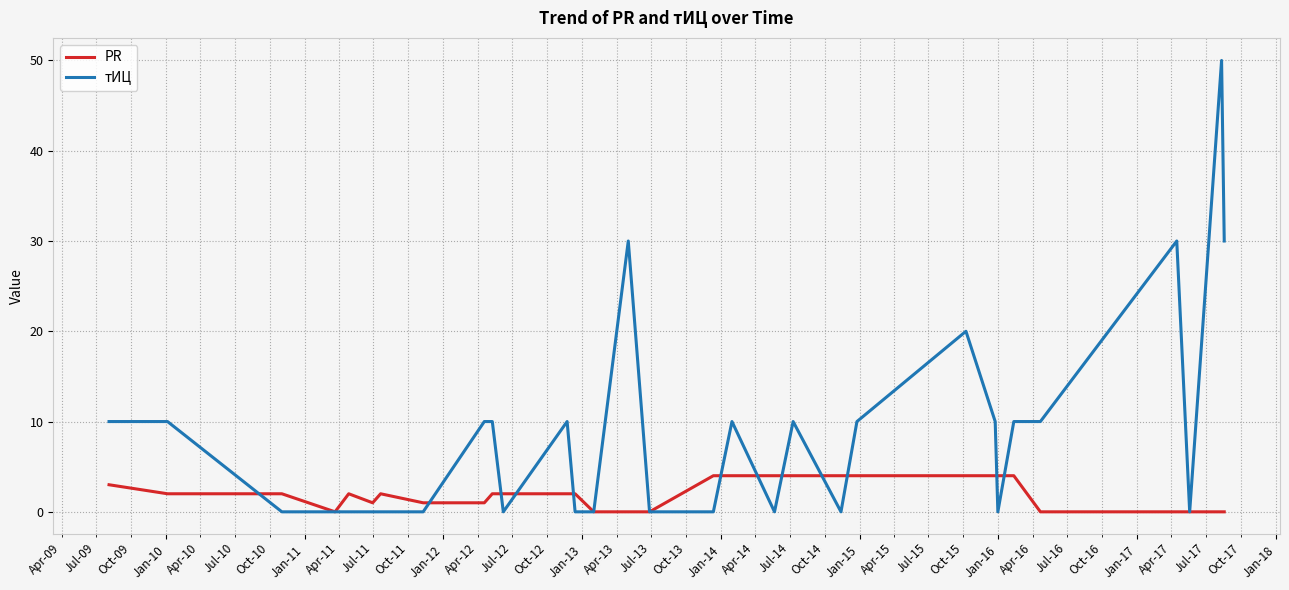

Count the number of data series in this chart.

2